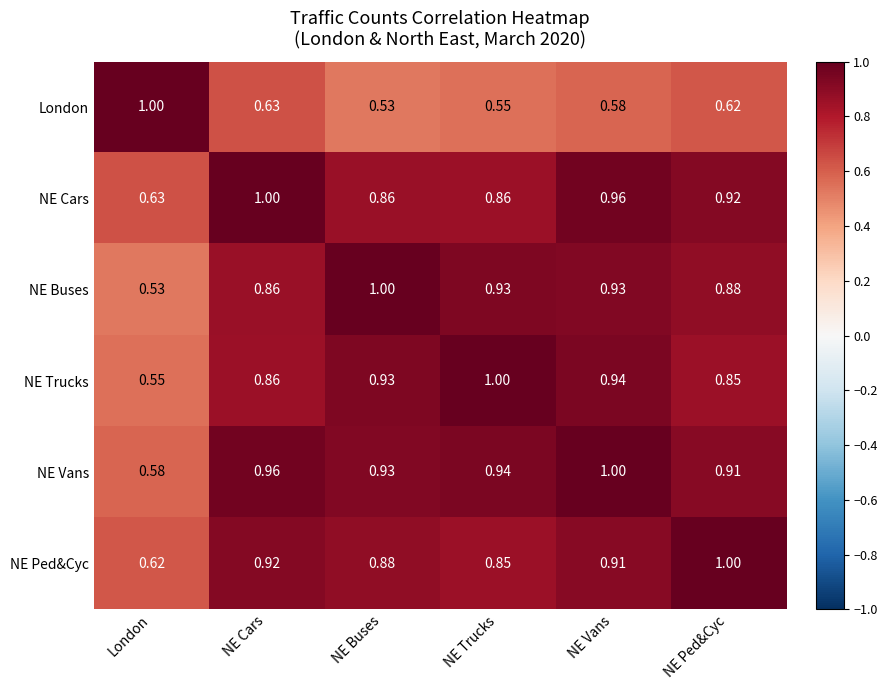

How many distinct data groups are displayed?

6